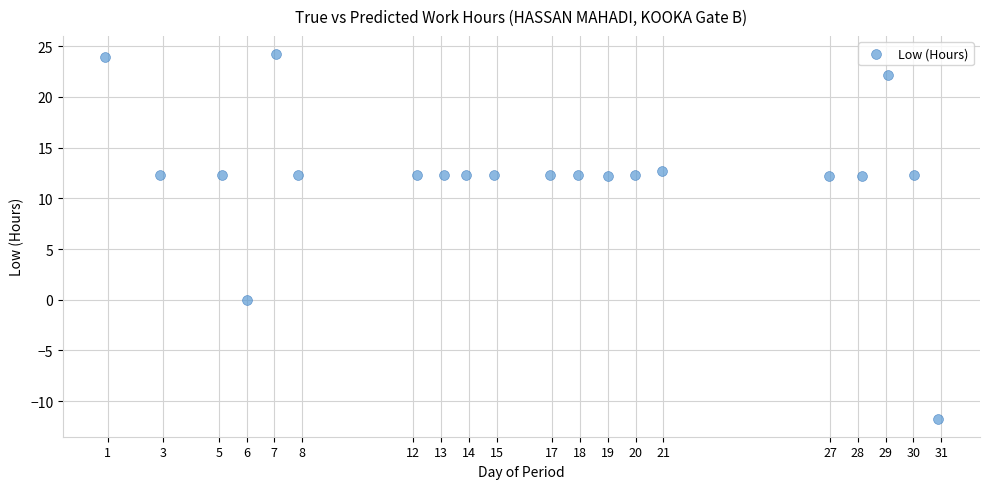

What is the range of X values (max minus min)?

30.0